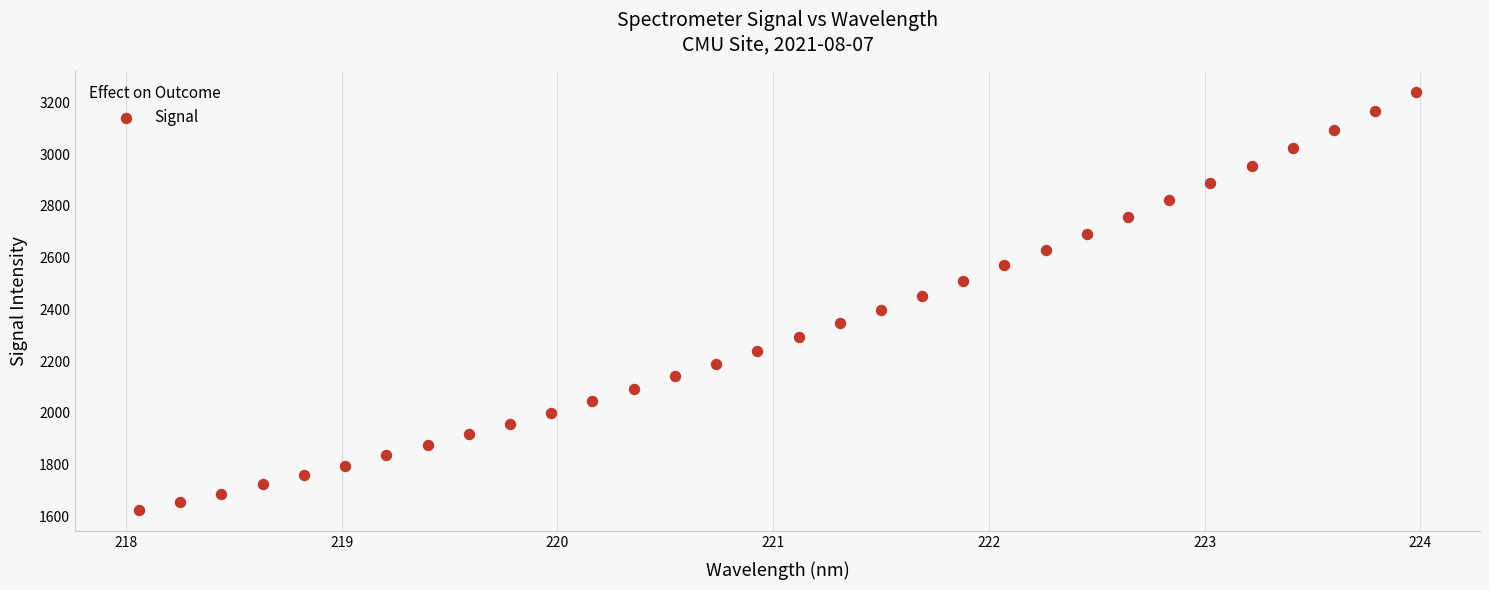

What is the range of Y values (max minus min)?

1616.5